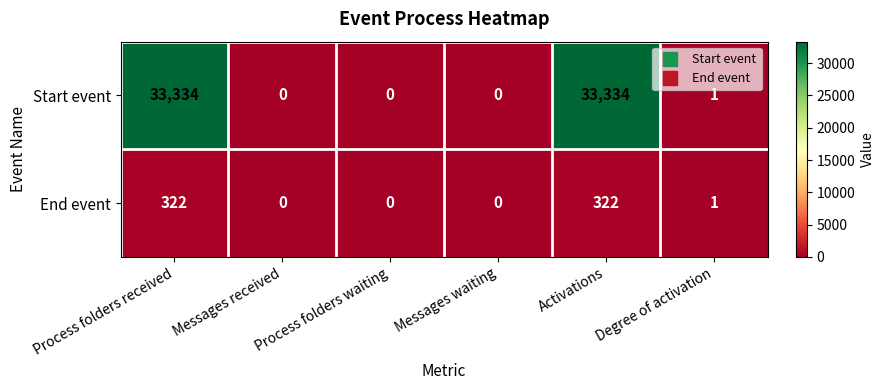

At which label does Start event first exceed 1?

Process folders received